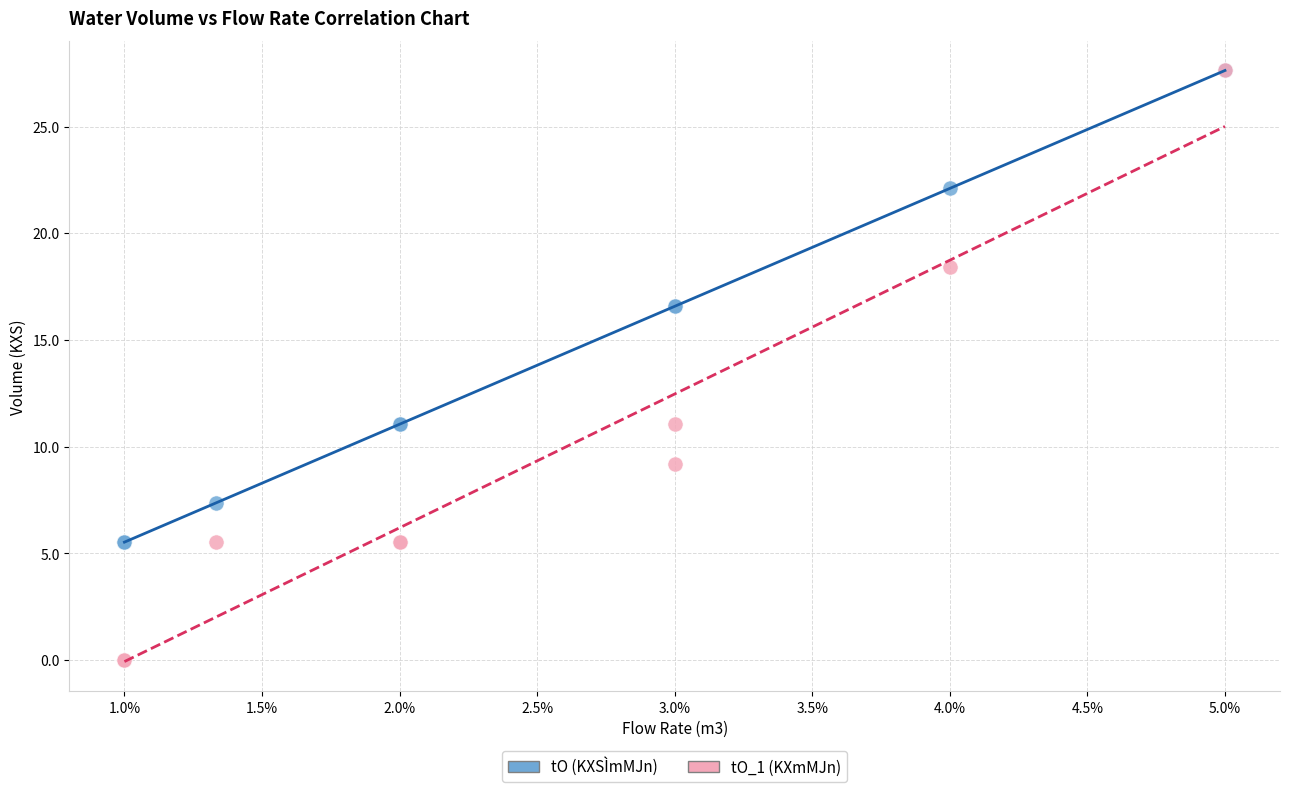

Which series reaches the minimum Y coordinate?

tO_1 (KXmMJn)